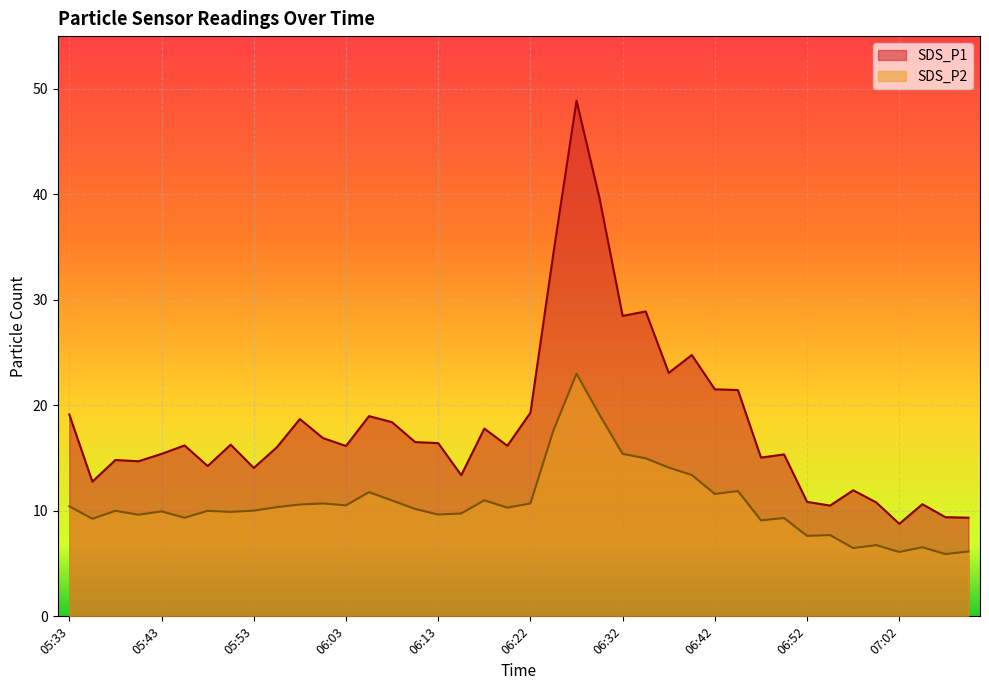

What is the maximum value shown in the chart?

48.9